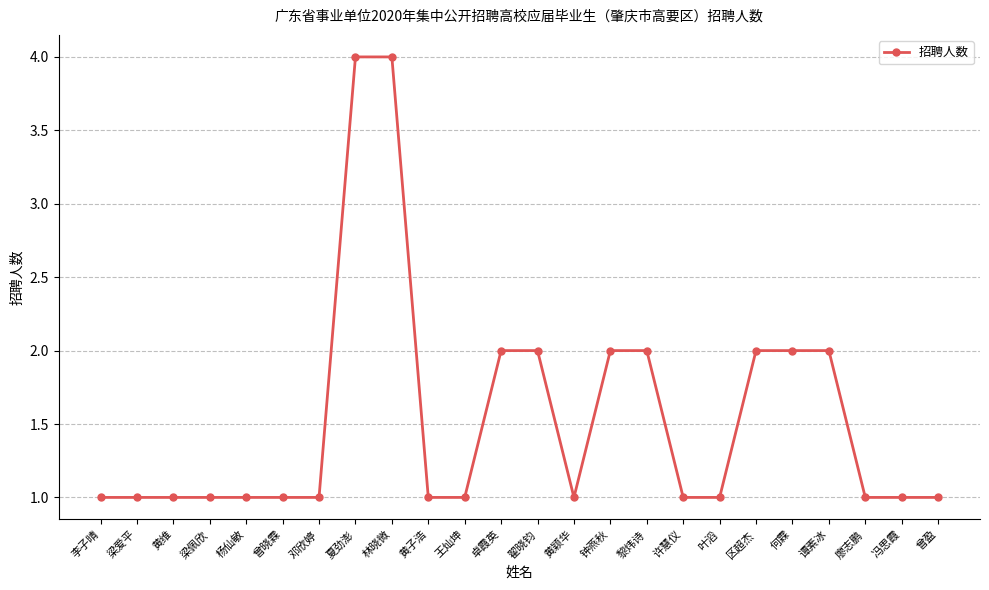

Reading right to left, extract all data points from this chart.

曾盈=1	冯思霞=1	廖志鹏=1	谭素冰=2	何霖=2	区超杰=2	叶滔=1	许慧仪=1	黎炜诗=2	钟燕秋=2	黄颖华=1	翟晓钧=2	卓霞英=2	王灿坤=1	黄子浩=1	林晓微=4	夏劲澎=4	邓欣婷=1	曾晓霖=1	杨仙敏=1	梁佩欣=1	黄维=1	梁爱平=1	李子晴=1